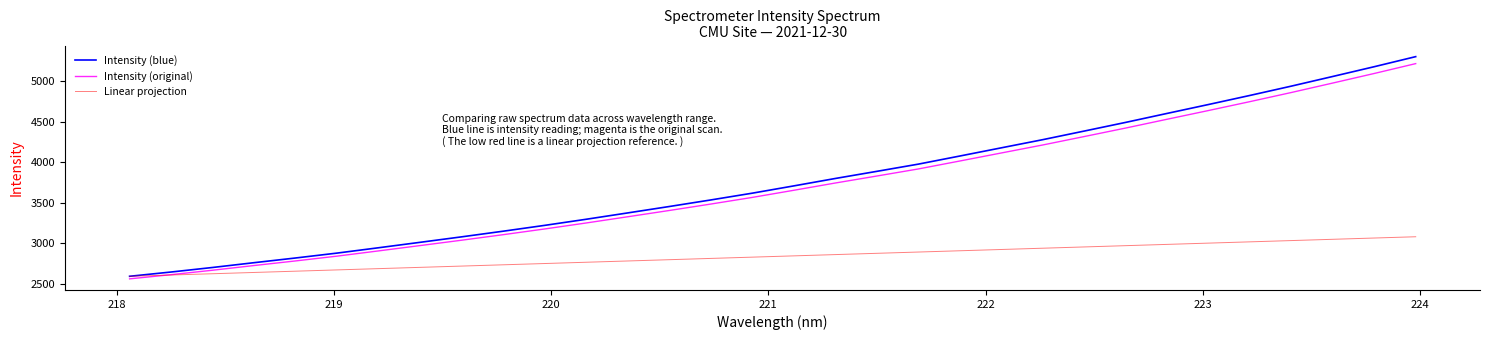

How many categories are shown in the chart?

32